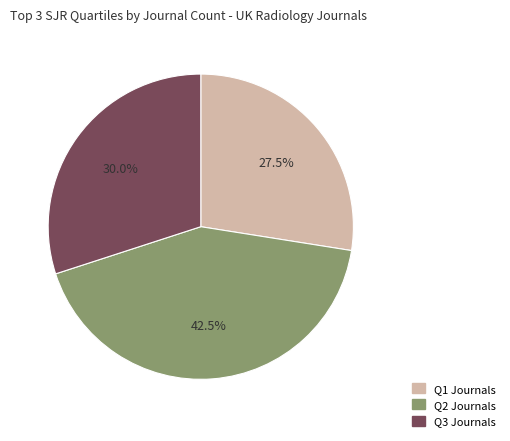

Between Q3 Journals and Q2 Journals, which is larger?

Q2 Journals